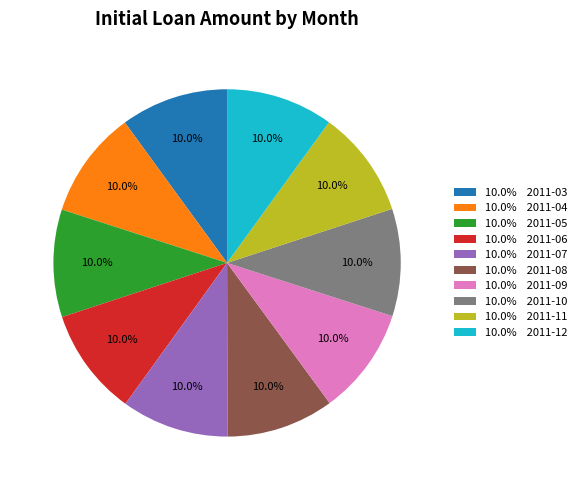

What is the total percentage of 10.0% 2011-10 and 10.0% 2011-05?

20.0%